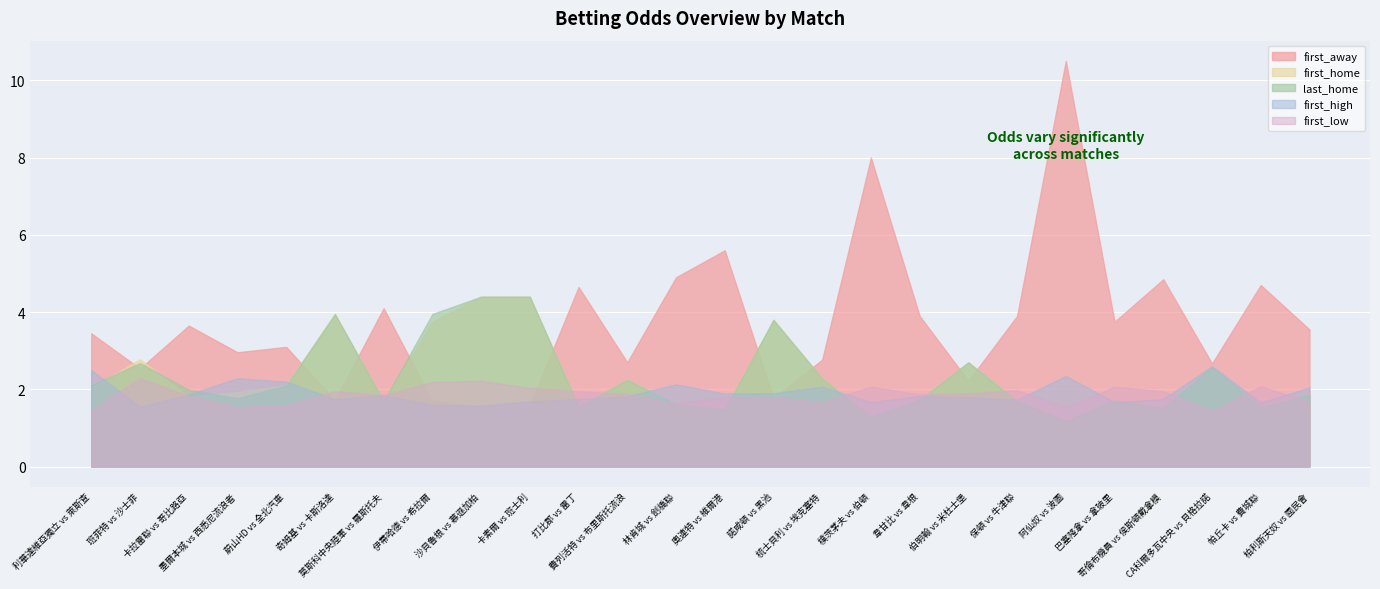

Reading left to right, what are all the values shown in this chart?

first_home: 2.0	2.8	1.8	1.9	2.1	4.0	1.7	3.8	4.4	4.4	1.6	2.2	1.6	1.5	3.8	2.3	1.3	1.7	2.7	1.7	1.2	1.7	1.5	2.6	1.5	1.9
last_home: 2.1	2.7	2.0	1.8	2.1	4.0	1.7	4.0	4.4	4.4	1.6	2.2	1.6	1.5	3.8	2.3	1.3	1.7	2.7	1.7	1.2	1.7	1.5	2.6	1.5	1.9
first_away: 3.5	2.5	3.6	3.0	3.1	1.7	4.1	1.7	1.6	1.6	4.7	2.7	4.9	5.6	1.8	2.8	8.0	3.9	2.2	3.9	10.5	3.8	4.8	2.7	4.7	3.5
first_high: 2.5	1.6	1.9	2.3	2.2	1.8	1.9	1.6	1.6	1.7	1.8	1.8	2.1	1.9	1.9	2.1	1.7	1.8	1.8	1.7	2.4	1.7	1.8	2.6	1.7	2.0
first_low: 1.5	2.3	1.8	1.6	1.6	1.9	1.9	2.2	2.2	2.0	1.9	1.9	1.6	1.8	1.8	1.7	2.1	1.9	1.9	2.0	1.5	2.1	1.9	1.4	2.1	1.7